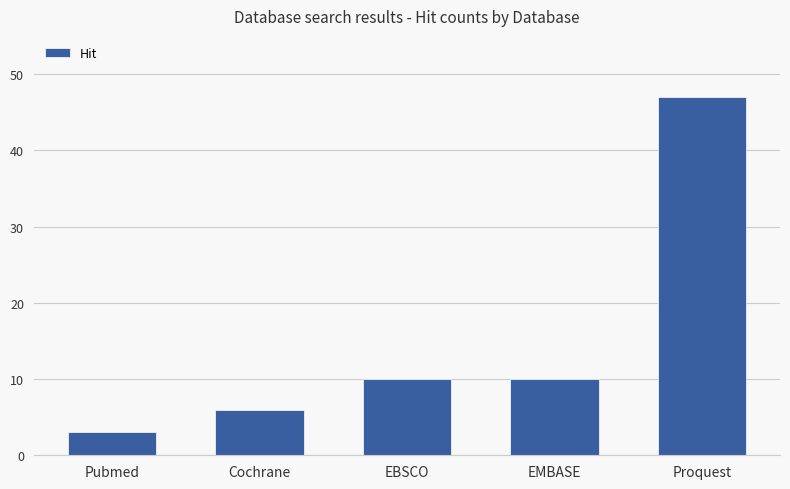

Reading left to right, list all the values displayed in this chart.

Pubmed=3	Cochrane=6	EBSCO=10	EMBASE=10	Proquest=47